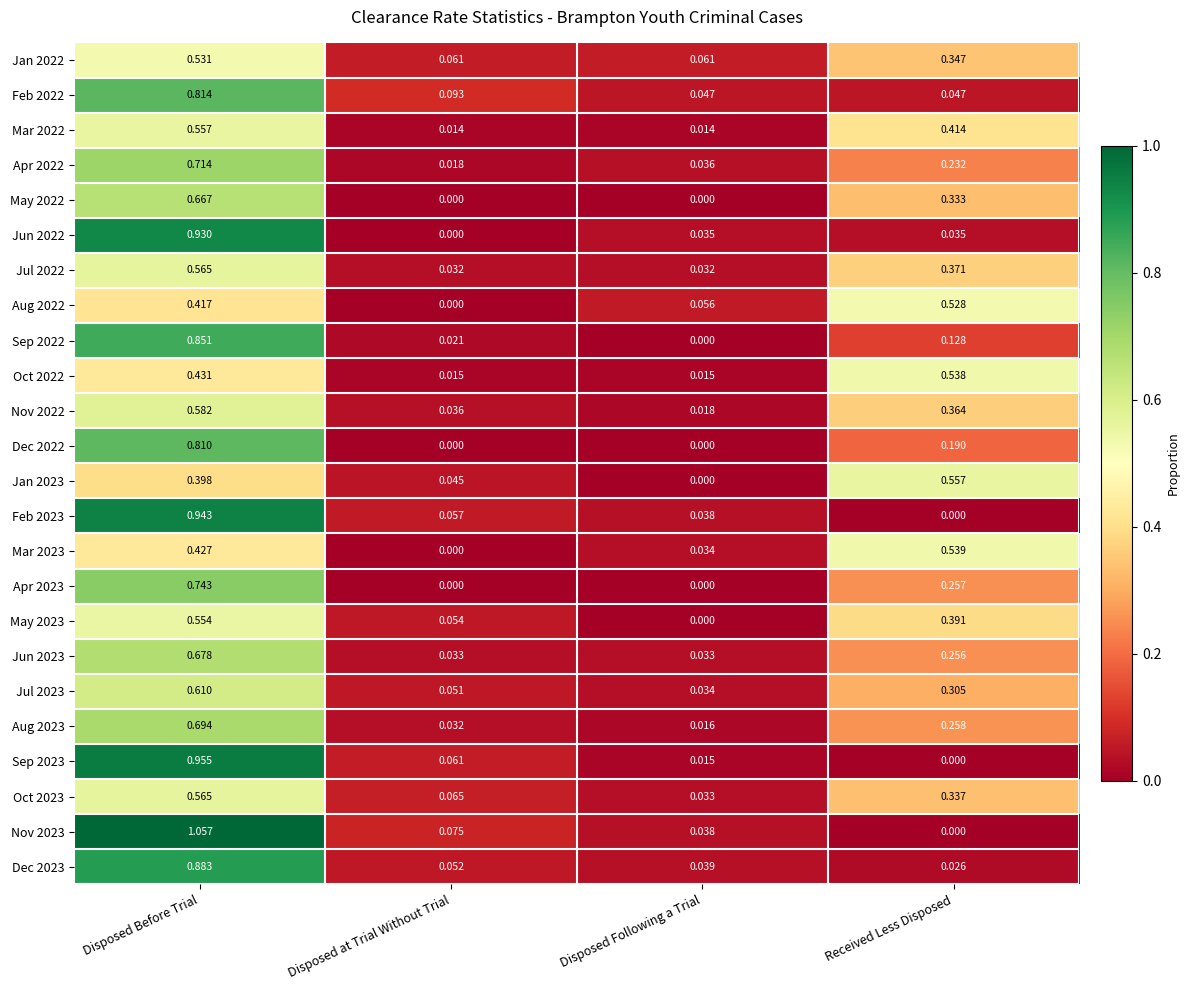

Rank the categories by Sep 2022 value from lowest to highest.

Disposed Following a Trial, Disposed at Trial Without Trial, Received Less Disposed, Disposed Before Trial